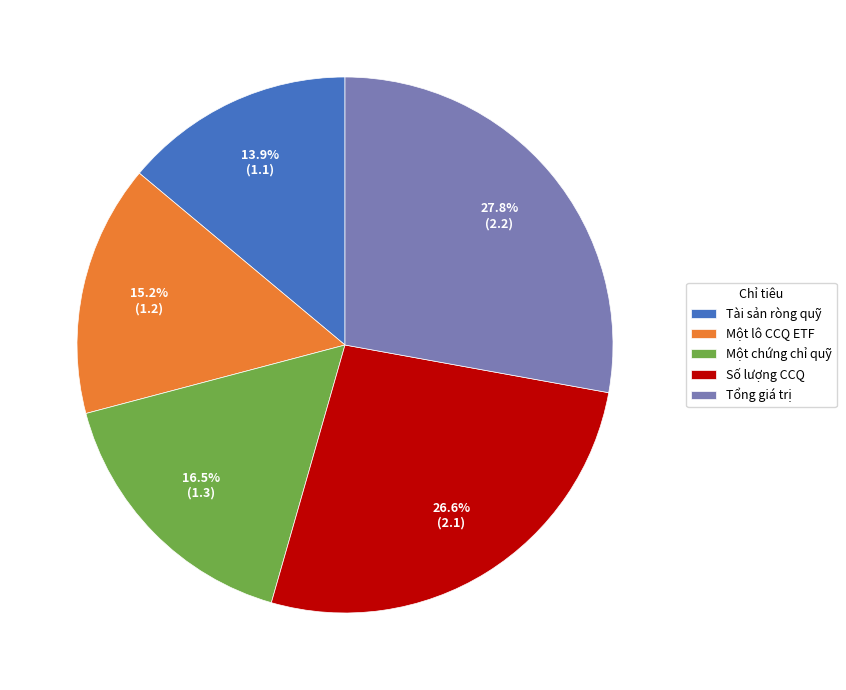

Which category has the biggest portion of the pie?

Tổng giá trị